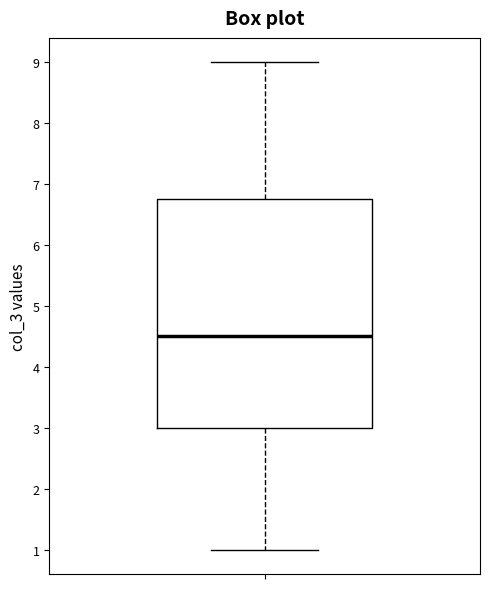

Transcribe this box plot: give where the median line is, the range the box spans, and where the two whiskers end, as read against the y-axis. The values are not printed on the chart, so give them approximately, as read against the axis.

median 4.5, box 3.0 to 6.8, whiskers 1.0 to 9.0